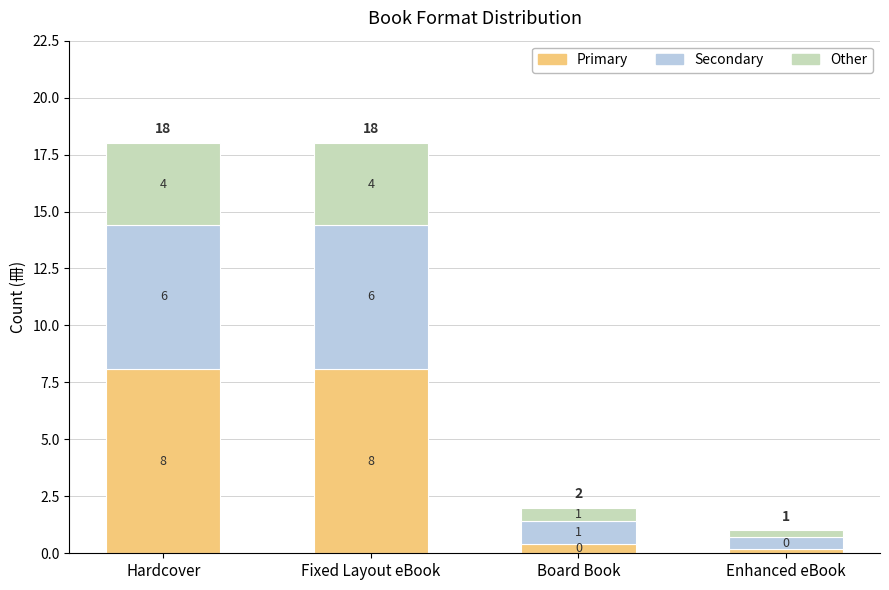

How many bars are there in total?

4